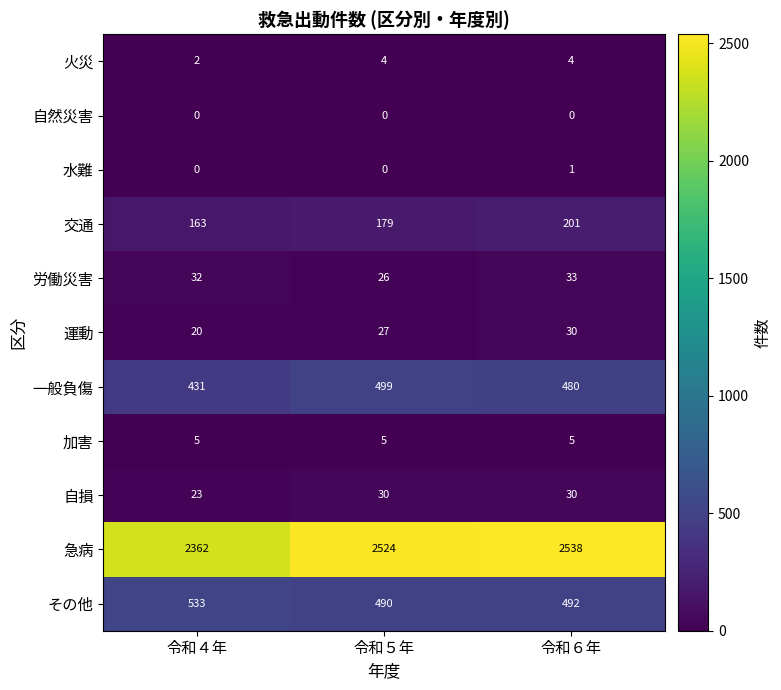

What is the total value across all series at 令和４年?

3571